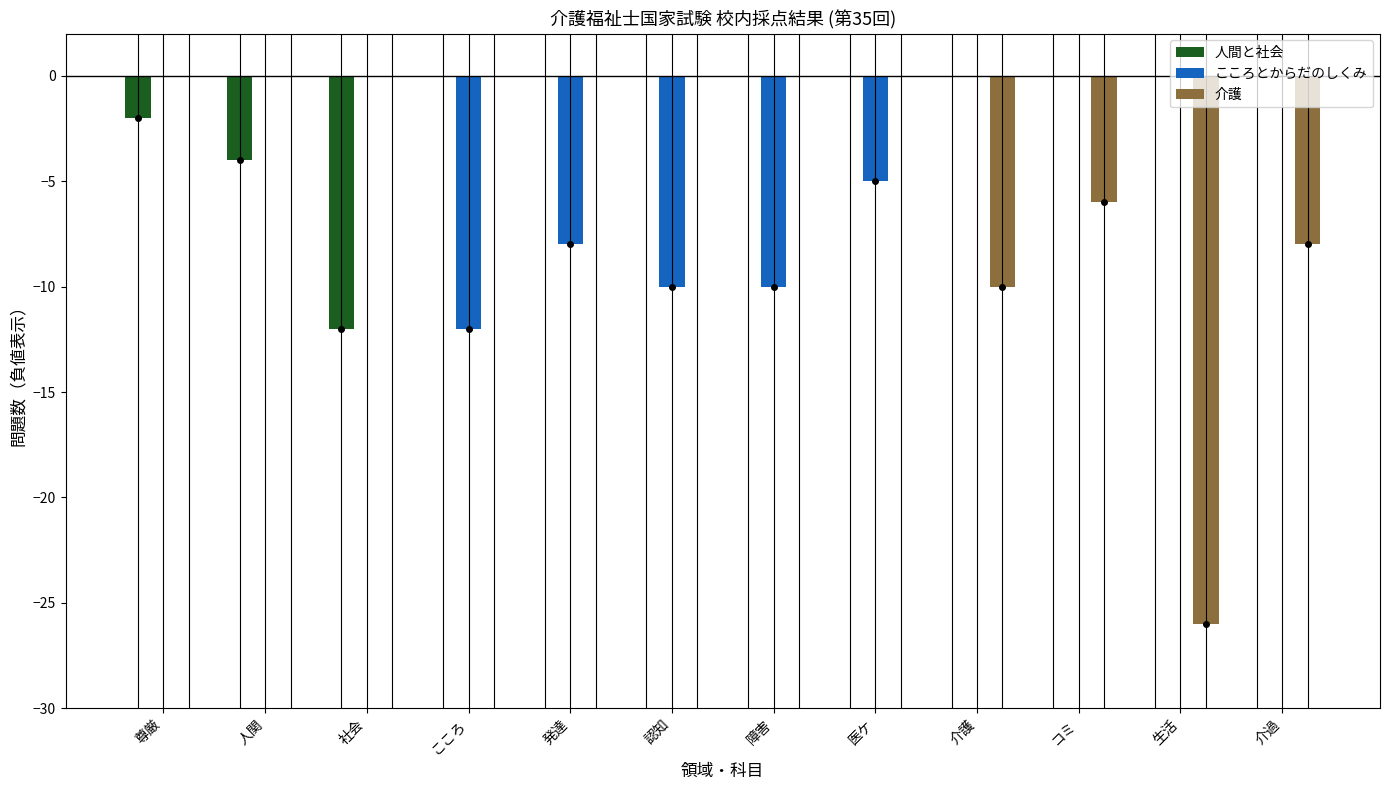

How many data points does each series have?

12